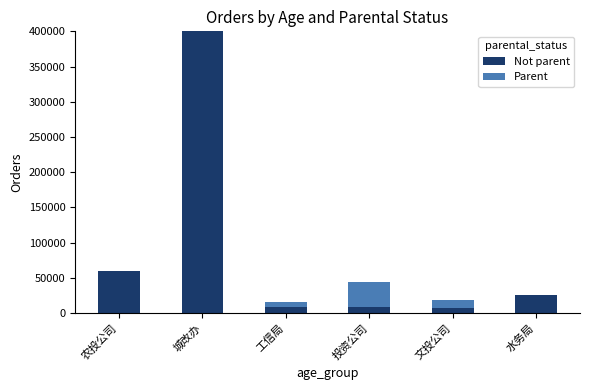

The Not parent series shows 24201 at 农投公司. True or false?

False